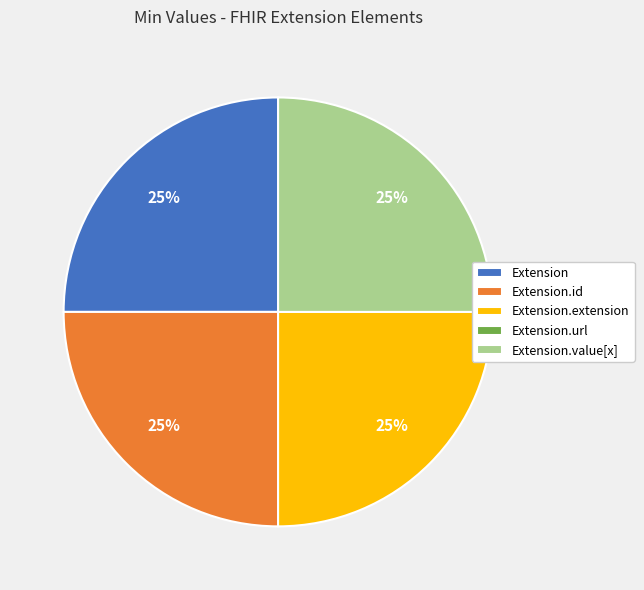

True or false: Extension.id accounts for 39% of the total.

False